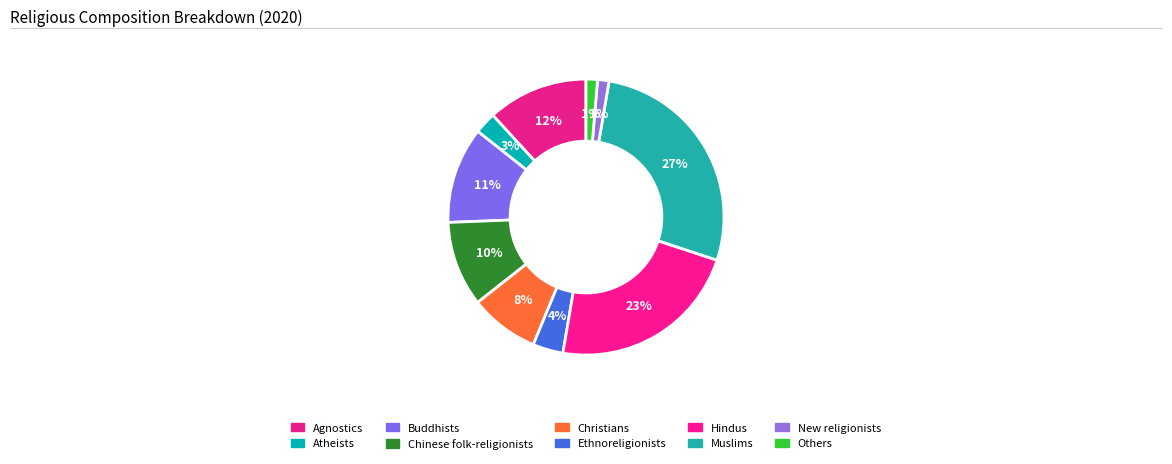

How many slices are in this pie chart?

10